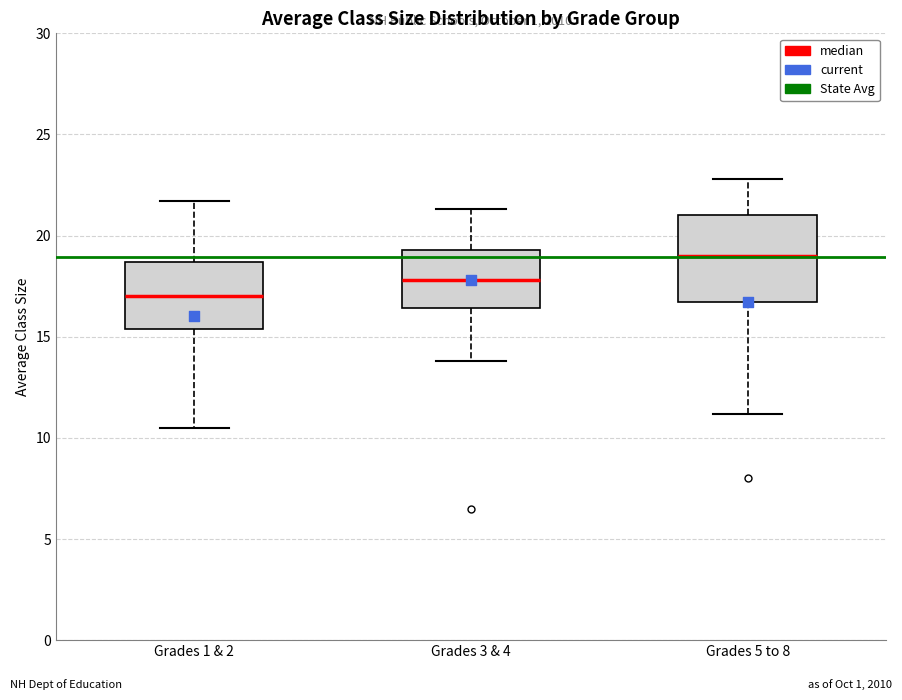

Reading left to right, read every box against the y-axis: the position of its median line, the range the box covers, and the ends of its whiskers. The values are not printed on the chart, so give them approximately, as read against the axis.

Grades 1 & 2: median 17.0, box 15.5 to 18.5, whiskers 10.5 to 21.5
Grades 3 & 4: median 18.0, box 16.5 to 19.5, whiskers 14.0 to 21.5
Grades 5 to 8: median 19.0, box 16.5 to 21.0, whiskers 11.0 to 23.0